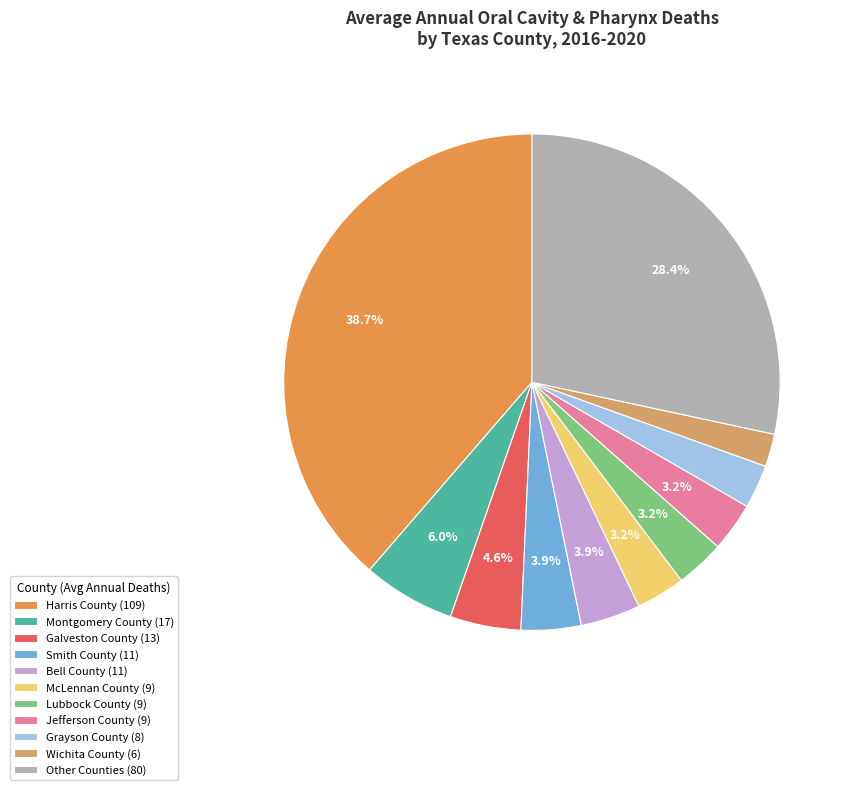

What is the smallest slice in the pie chart?

Wichita County (6)